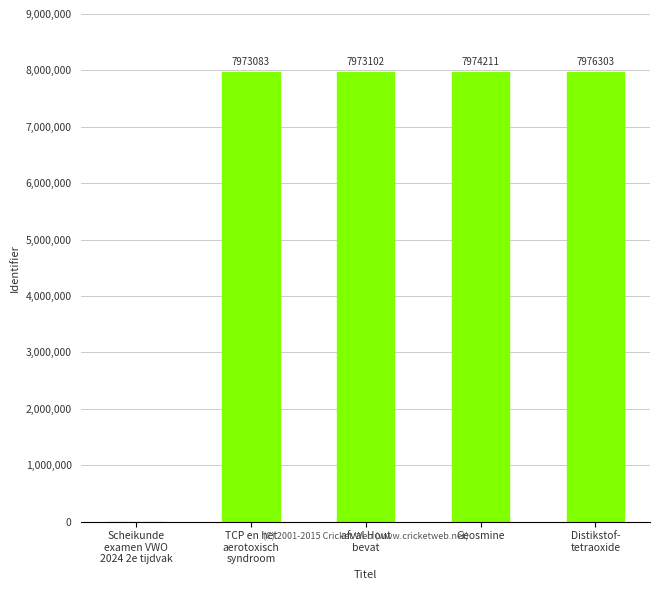

Reading right to left, list all the values displayed in this chart.

Distikstof-
tetraoxide=7976303	Geosmine=7974211	afval Hout
bevat=7973102	TCP en het
aerotoxisch
syndroom=7973083	Scheikunde
examen VWO
2024 2e tijdvak=0